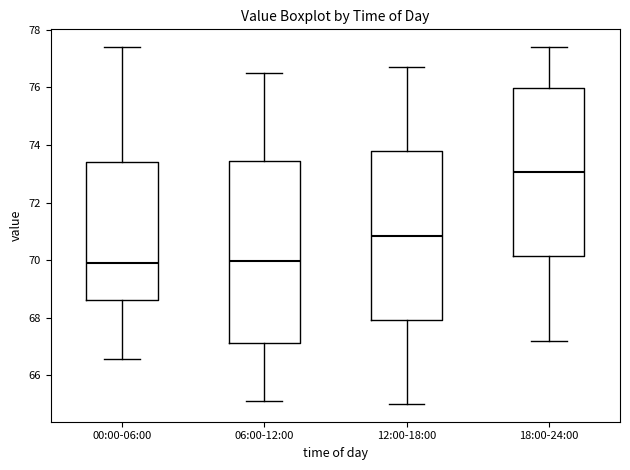

Comparing the boxes themselves (not the whiskers), which one is the tallest?

06:00-12:00